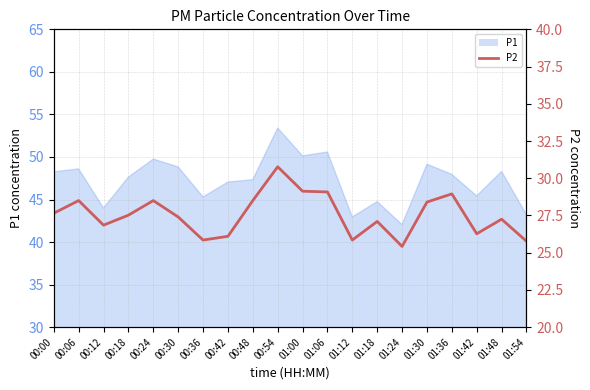

What is the label of the 16th point from the left?

01:30